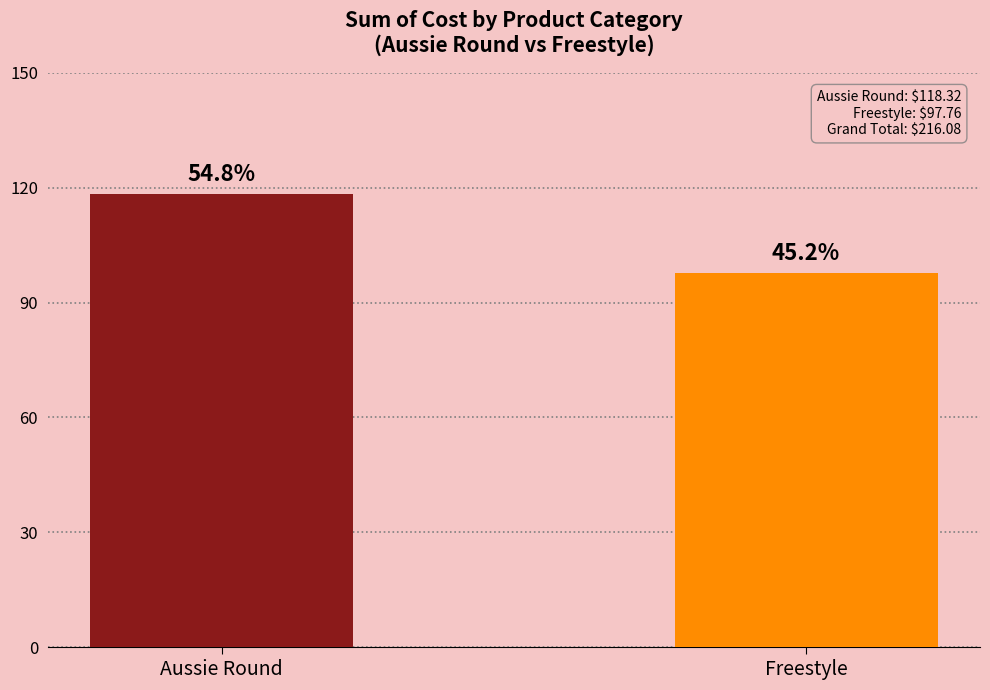

Are the bars horizontal?

No